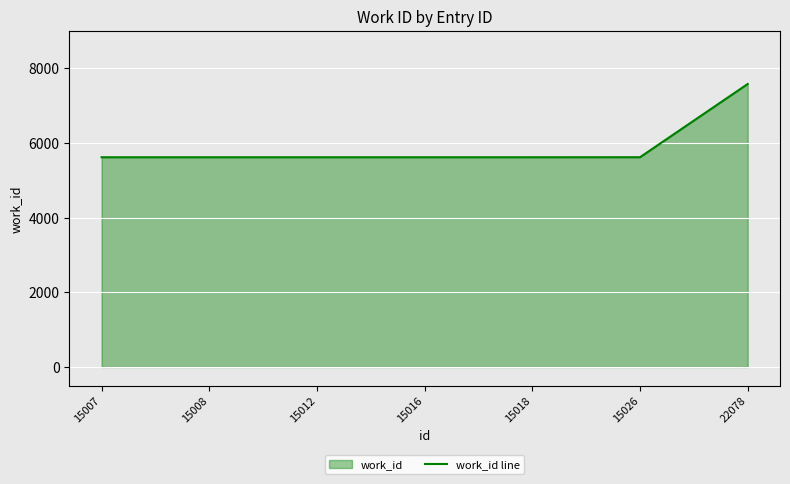

Approximately how many times larger is the value at 15016 compared to 15026?

1.0